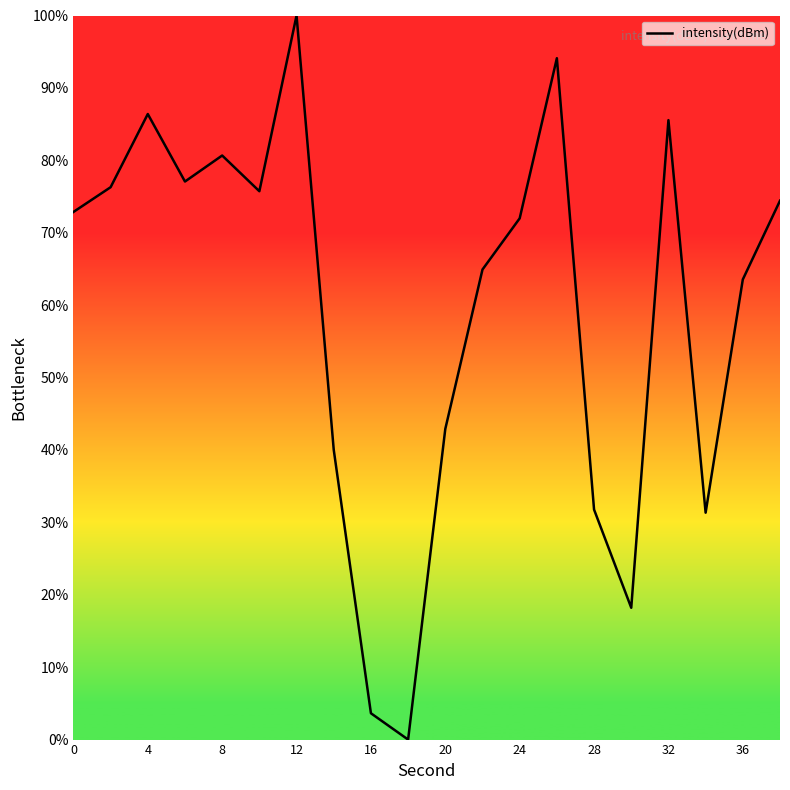

Reading left to right, list all the values displayed in this chart.

72.9	76.3	86.4	77.1	80.7	75.7	100.0	40.0	3.6	0.0	42.9	64.9	72.0	94.1	31.8	18.2	85.5	31.3	63.5	74.4